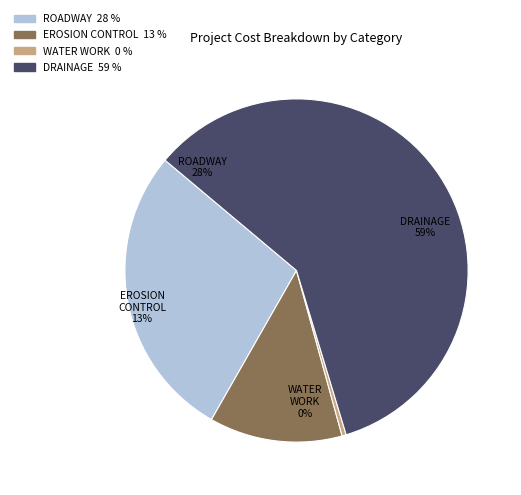

To the nearest percent, what is the average slice percentage?

25%